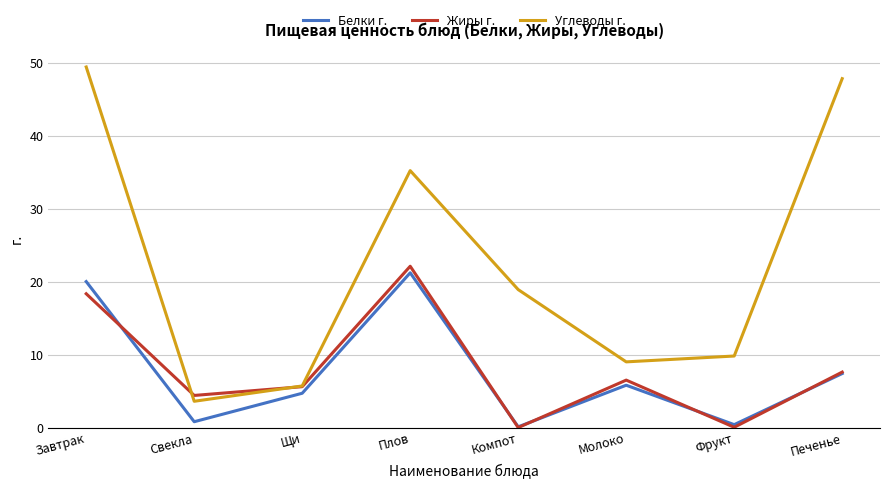

Which series has the largest total across all categories?

Углеводы г.